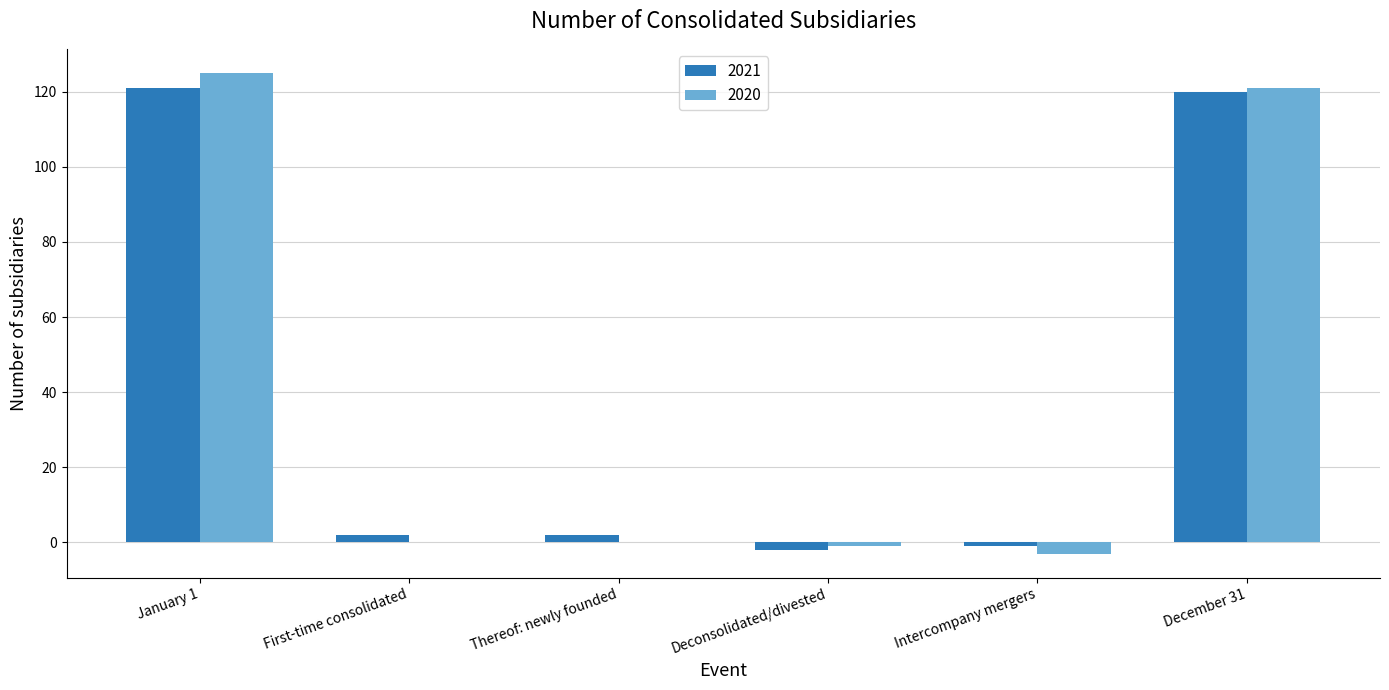

What is the sum of the 2020 values at Thereof: newly founded and Intercompany mergers?

-3